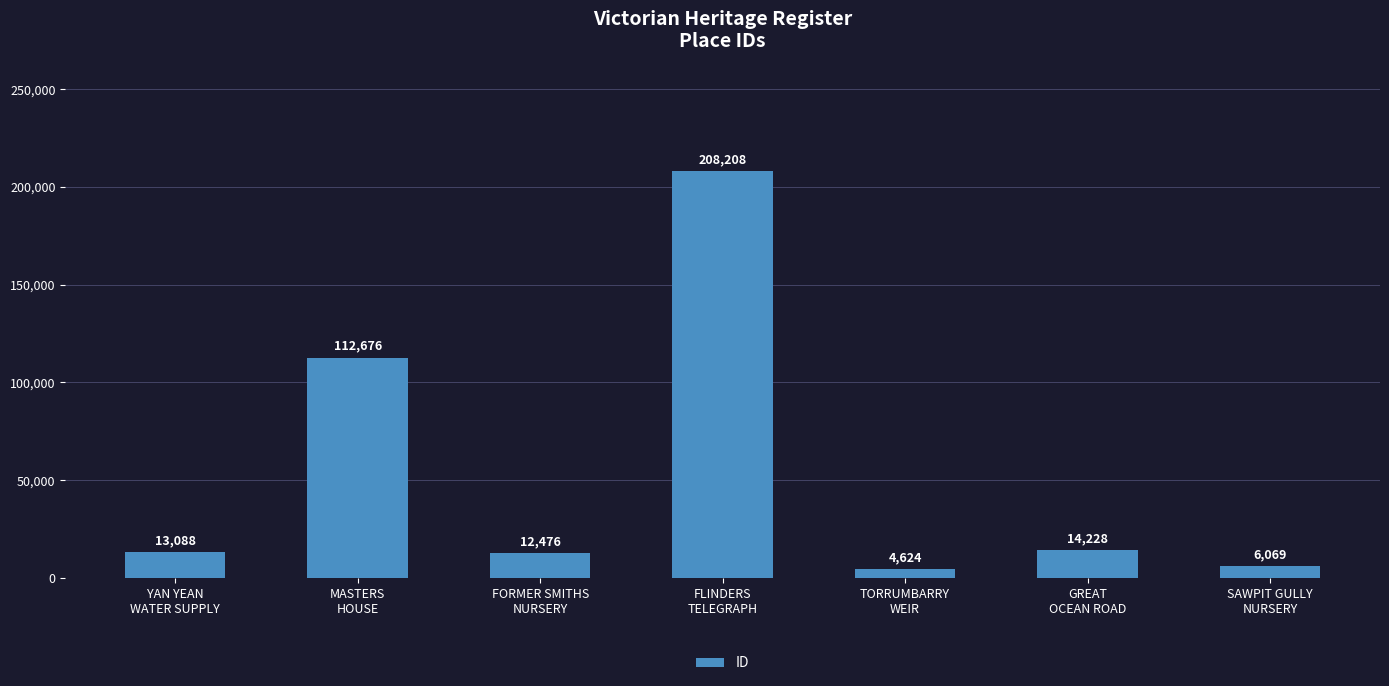

At which category does the chart reach its peak across all series?

FLINDERS
TELEGRAPH